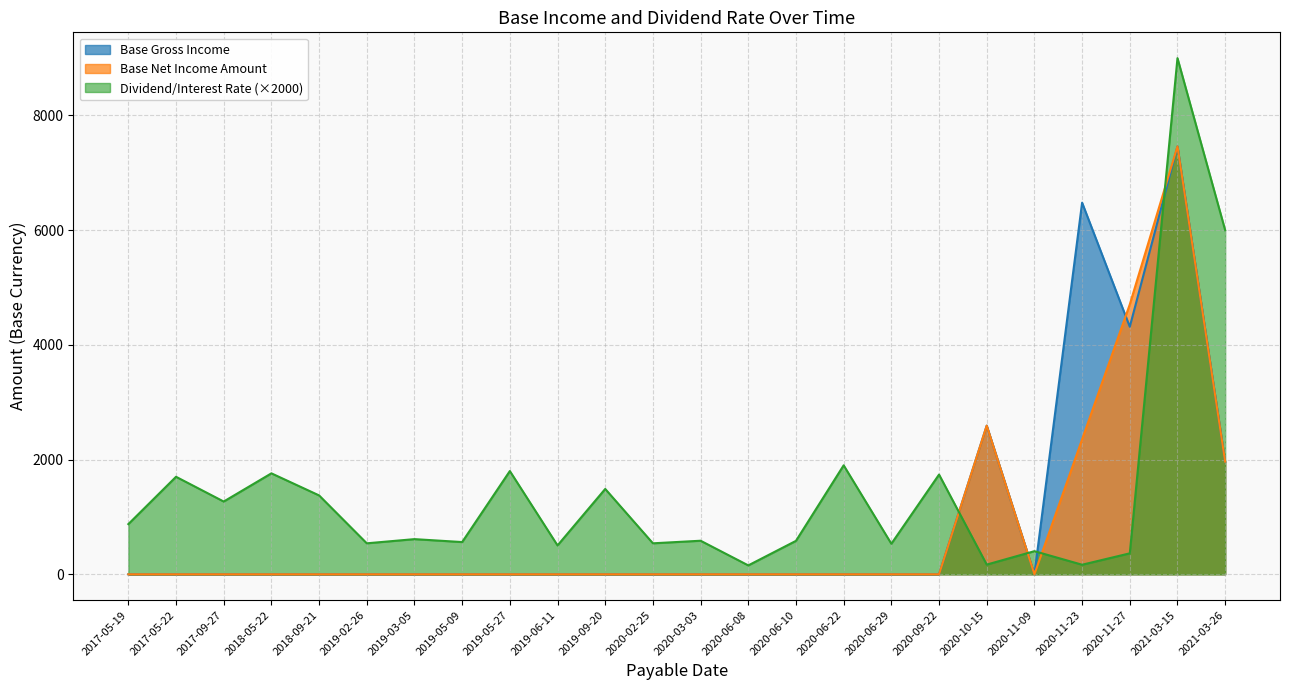

What is the difference between the highest and lowest values at 2019-05-27?

1800.0